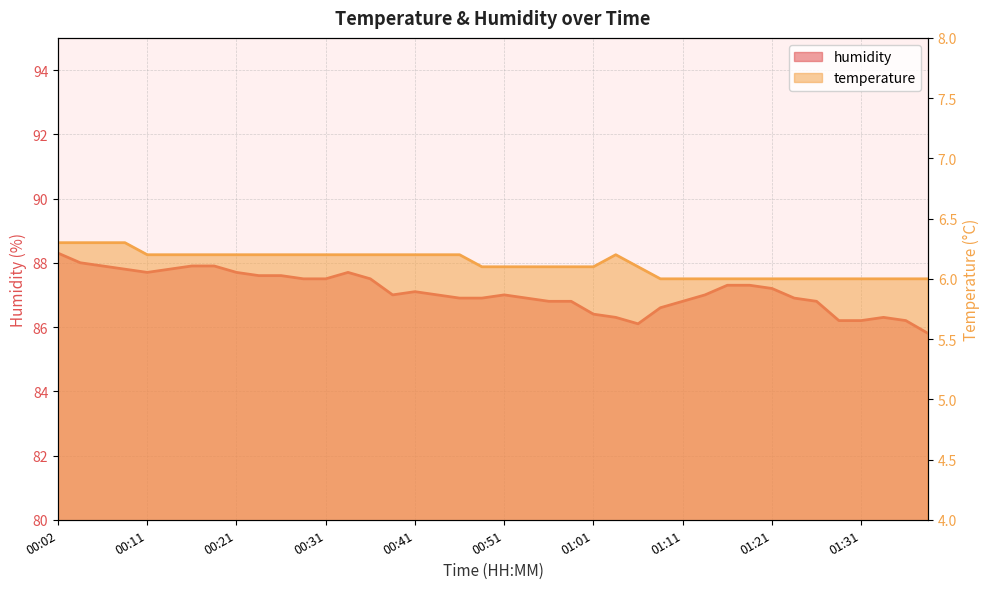

Reading left to right, transcribe all the data shown in this chart.

temperature: 00:02=6.3	00:04=6.3	00:07=6.3	00:09=6.3	00:11=6.2	00:14=6.2	00:16=6.2	00:19=6.2	00:21=6.2	00:24=6.2	00:26=6.2	00:29=6.2	00:31=6.2	00:33=6.2	00:36=6.2	00:38=6.2	00:41=6.2	00:43=6.2	00:46=6.2	00:48=6.1	00:51=6.1	00:53=6.1	00:56=6.1	00:58=6.1	01:01=6.1	01:03=6.2	01:06=6.1	01:08=6.0	01:11=6.0	01:13=6.0	01:16=6.0	01:18=6.0	01:21=6.0	01:23=6.0	01:26=6.0	01:28=6.0	01:31=6.0	01:33=6.0	01:35=6.0	01:38=6.0
humidity: 00:02=88.3	00:04=88.0	00:07=87.9	00:09=87.8	00:11=87.7	00:14=87.8	00:16=87.9	00:19=87.9	00:21=87.7	00:24=87.6	00:26=87.6	00:29=87.5	00:31=87.5	00:33=87.7	00:36=87.5	00:38=87.0	00:41=87.1	00:43=87.0	00:46=86.9	00:48=86.9	00:51=87.0	00:53=86.9	00:56=86.8	00:58=86.8	01:01=86.4	01:03=86.3	01:06=86.1	01:08=86.6	01:11=86.8	01:13=87.0	01:16=87.3	01:18=87.3	01:21=87.2	01:23=86.9	01:26=86.8	01:28=86.2	01:31=86.2	01:33=86.3	01:35=86.2	01:38=85.8